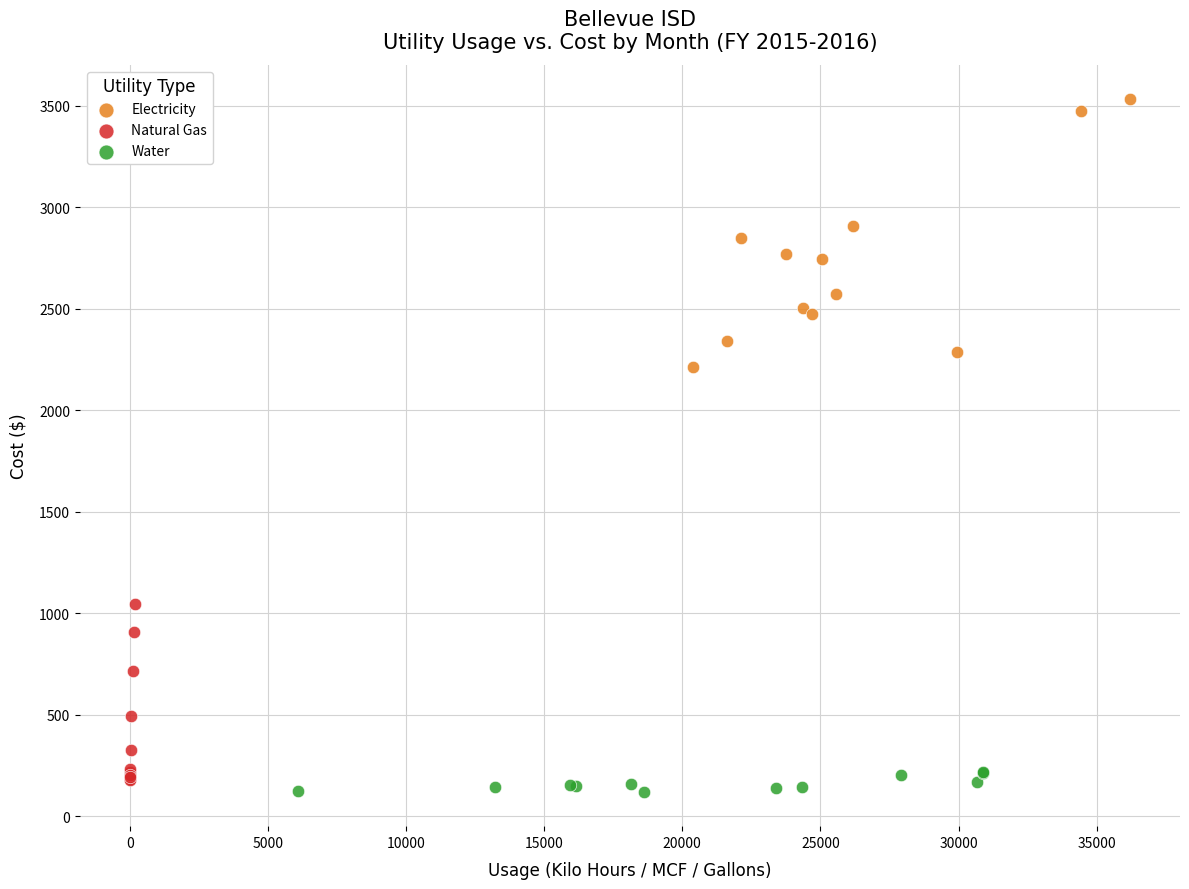

Which series contains the highest Y value?

Electricity